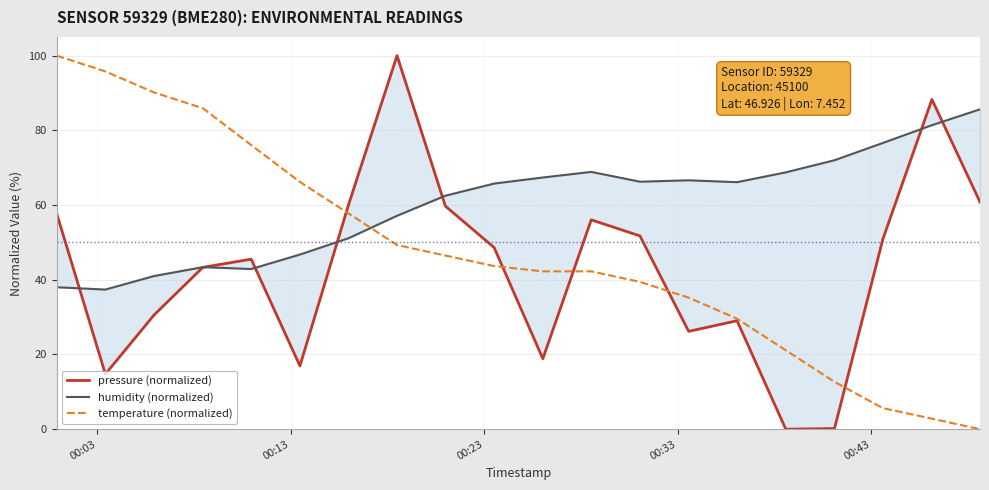

What is the difference between the maximum and minimum values in the pressure (normalized) series?

100.0